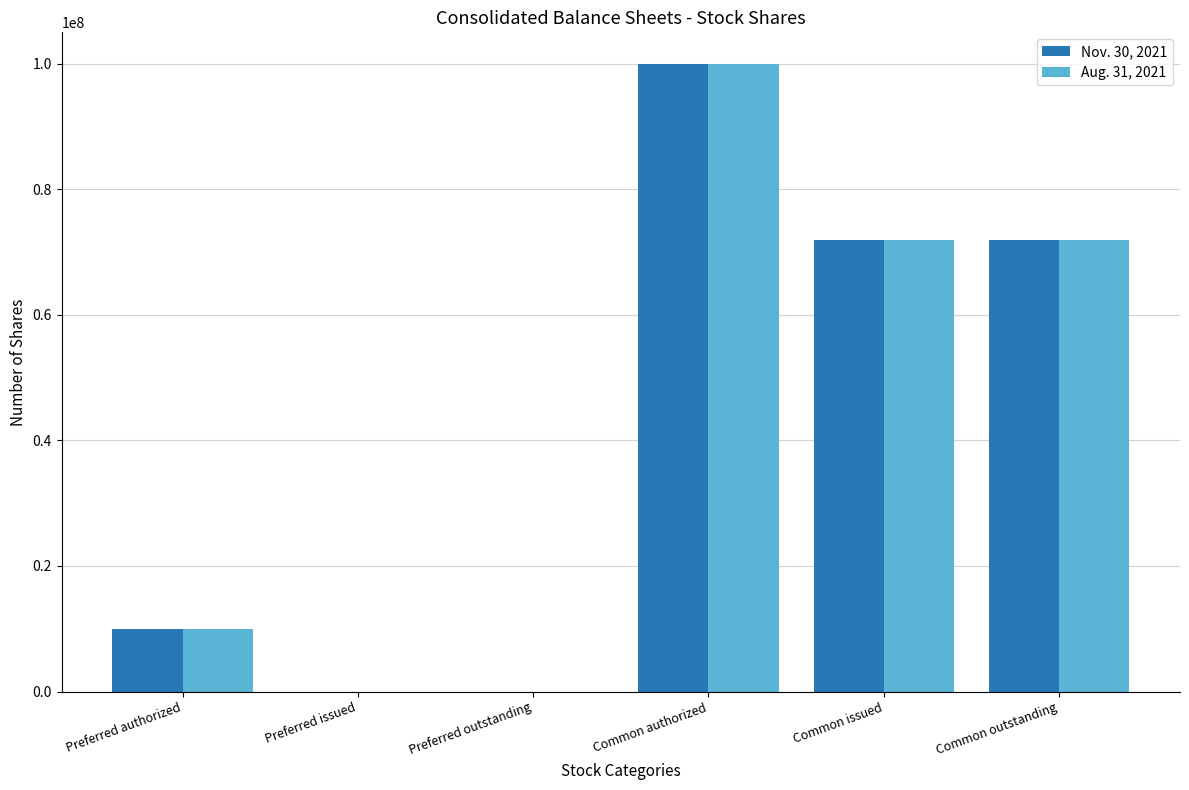

Count the Nov. 30, 2021 values in the range 0 to 71975296.

5